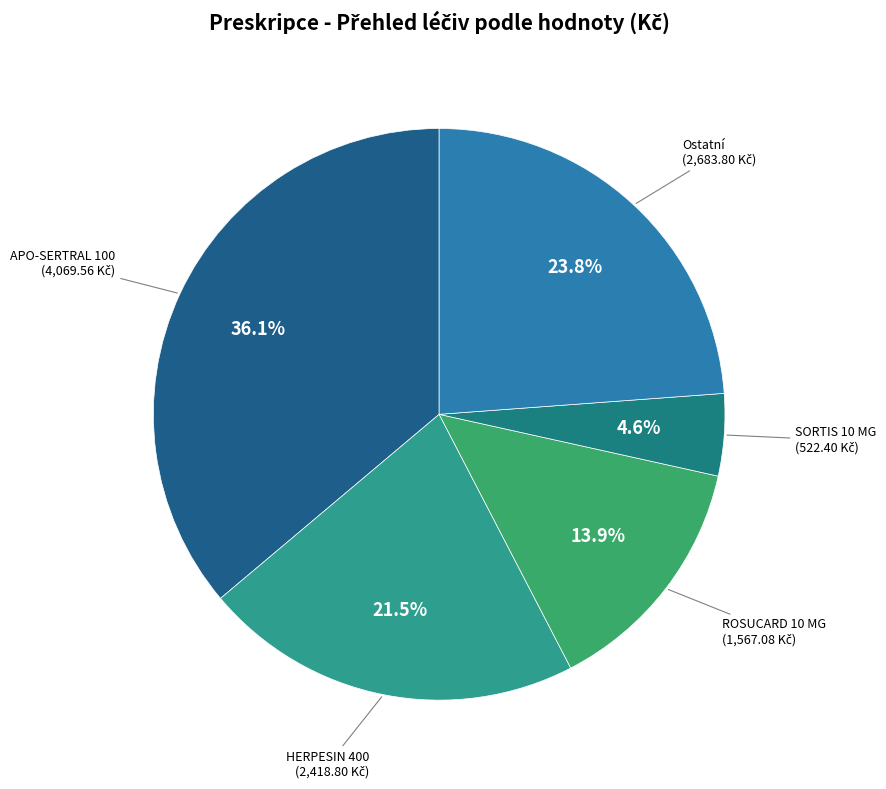

Is there any slice that represents more than half of the pie?

No